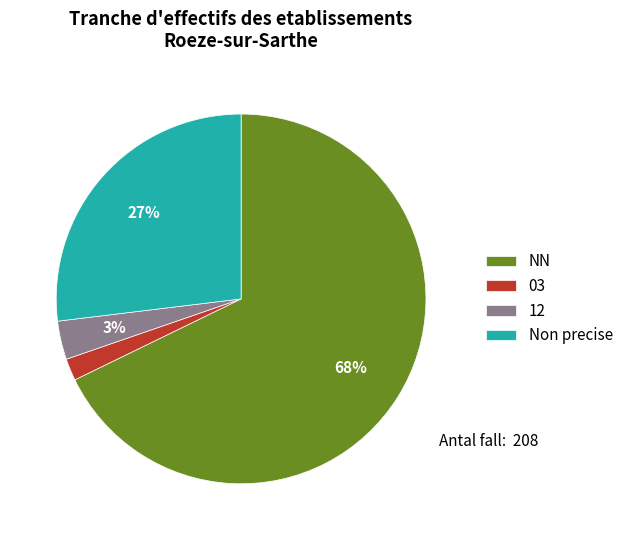

Between 03 and Non precise, which is larger?

Non precise